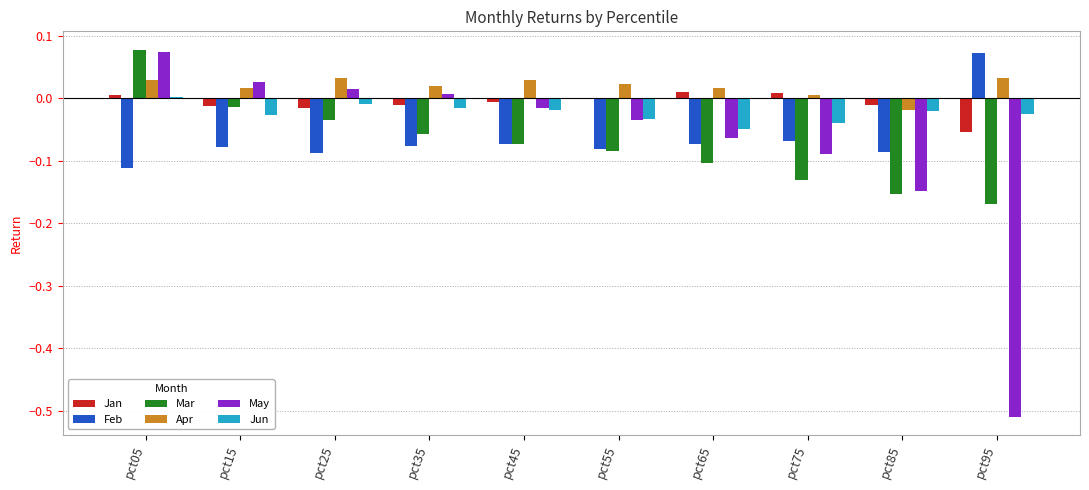

Which series has the largest total across all categories?

Apr